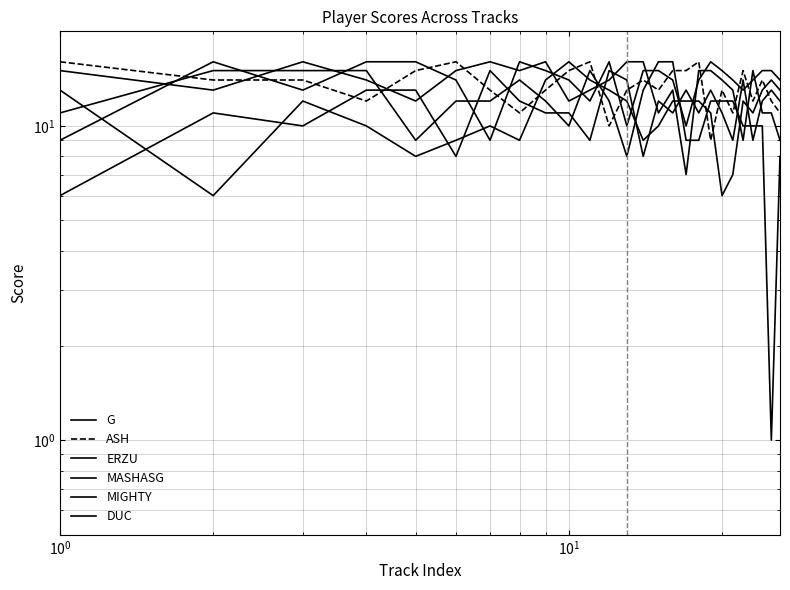

What is the difference between the highest and lowest values at $\mathdefault{10^{0}}$?

10